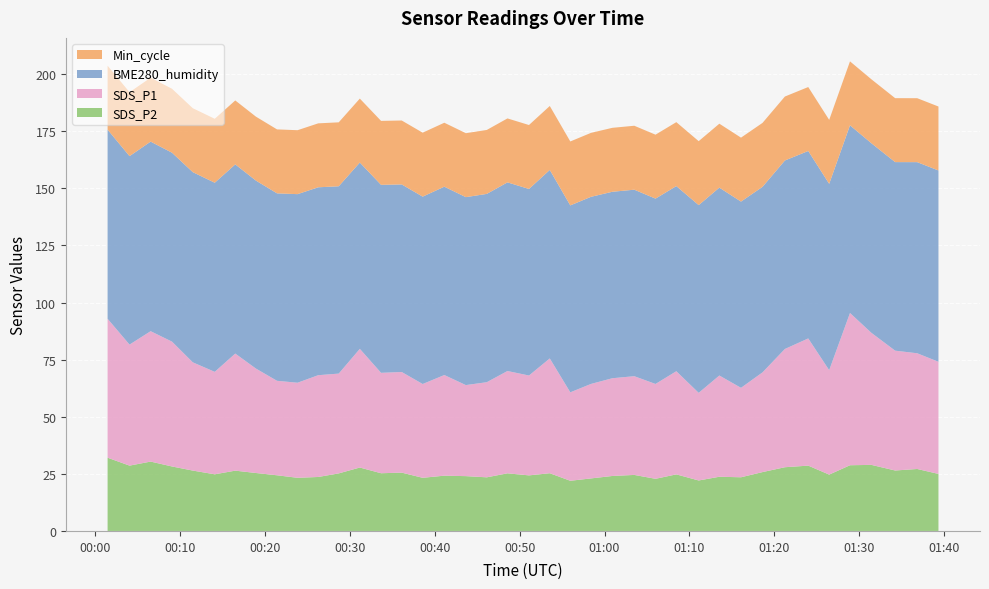

Reading right to left, what are all the values shown in this chart?

SDS_P1: 49.1	50.7	52.5	57.8	66.7	45.7	55.7	51.8	43.7	39.2	44.3	38.4	45.2	41.5	43.2	42.8	41.4	38.7	50.3	43.7	44.8	41.6	39.9	44.1	41.1	44.1	44.0	52.0	43.7	44.6	41.6	41.4	45.7	51.3	44.9	47.4	54.7	57.1	53.0	60.8
BME280_humidity: 83.8	83.7	82.6	83.0	82.2	81.6	82.1	82.5	81.2	81.5	82.3	82.2	81.1	81.2	81.7	81.6	81.9	81.8	82.5	81.7	82.6	82.5	82.3	82.5	82.0	82.1	82.3	81.6	82.0	82.3	82.6	82.1	82.3	82.8	82.8	83.3	82.7	83.0	82.5	82.8
Min_cycle: 28.0	28.0	28.0	28.0	28.0	28.0	28.0	28.0	28.0	28.0	28.0	28.0	28.0	28.0	28.0	28.0	28.0	28.0	28.0	28.0	28.0	28.0	28.0	28.0	28.0	28.0	28.0	28.0	28.0	28.0	28.0	28.0	28.0	28.0	28.0	28.0	28.0	28.0	28.0	28.0
SDS_P2: 25.0	27.1	26.5	28.9	28.8	24.7	28.6	27.9	25.8	23.5	23.7	22.1	24.8	22.8	24.5	24.1	23.0	22.0	25.3	24.3	25.2	23.5	24.0	24.2	23.3	25.5	25.3	27.8	25.2	23.6	23.3	24.4	25.4	26.4	24.8	26.4	28.2	30.4	28.6	32.1